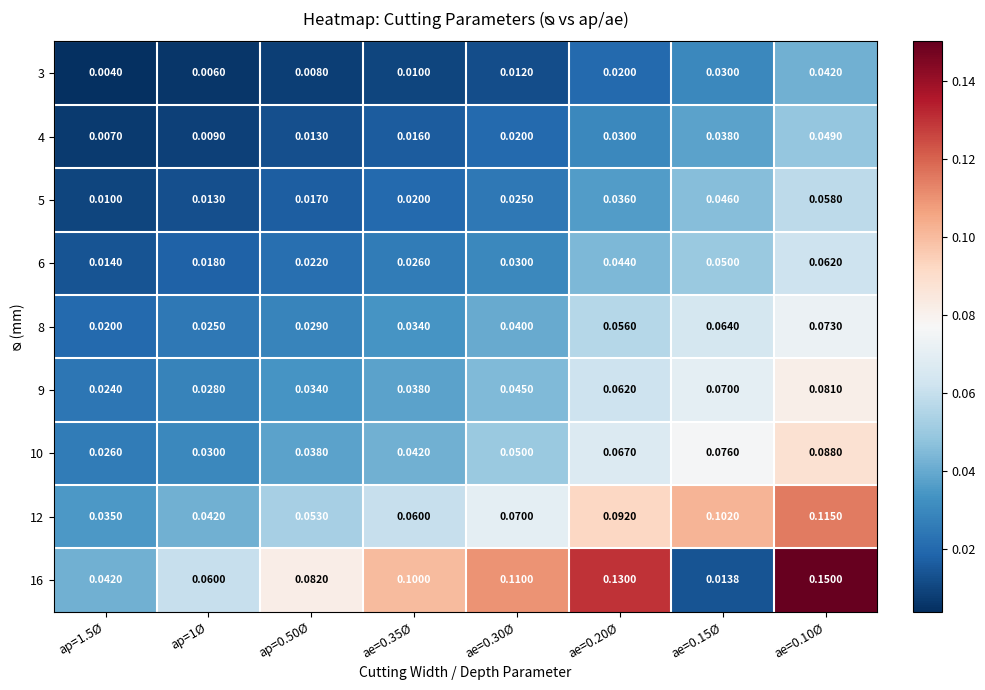

Is the value of 10 at ae=0.30Ø greater than the value of 6 at ap=0.50Ø?

Yes